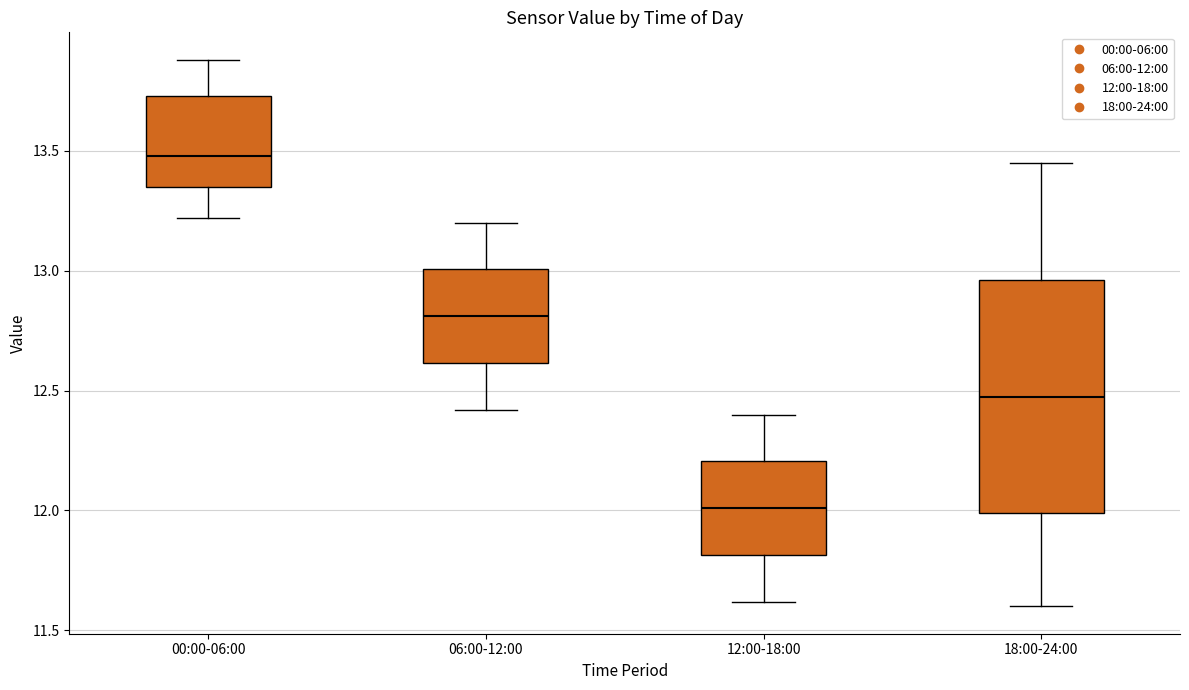

Reading left to right, read every box against the y-axis: the position of its median line, the range the box covers, and the ends of its whiskers. The values are not printed on the chart, so give them approximately, as read against the axis.

00:00-06:00: median 13.50, box 13.35 to 13.75, whiskers 13.20 to 13.90
06:00-12:00: median 12.80, box 12.60 to 13.00, whiskers 12.40 to 13.20
12:00-18:00: median 12.00, box 11.80 to 12.20, whiskers 11.60 to 12.40
18:00-24:00: median 12.50, box 12.00 to 12.95, whiskers 11.60 to 13.45